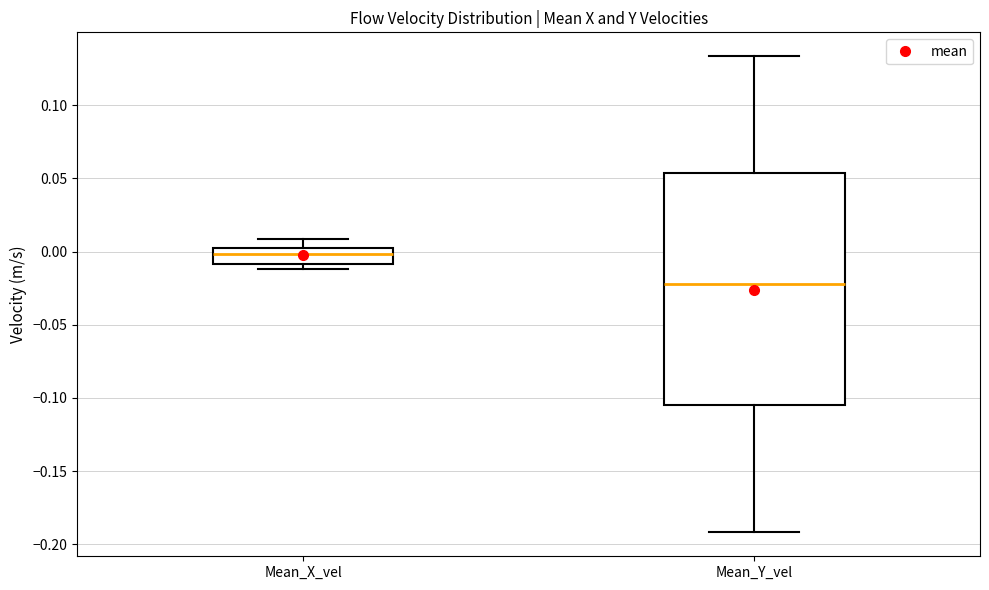

Reading left to right, transcribe this box plot: for each box, give where its median line is, the range the box spans, and where its two whiskers end, as read against the y-axis. The values are not printed on the chart, so give them approximately, as read against the axis.

Mean_X_vel: median 0.000, box -0.010 to 0.005, whiskers -0.010 (just below the box's lower edge) to 0.010
Mean_Y_vel: median -0.020, box -0.105 to 0.055, whiskers -0.190 to 0.135